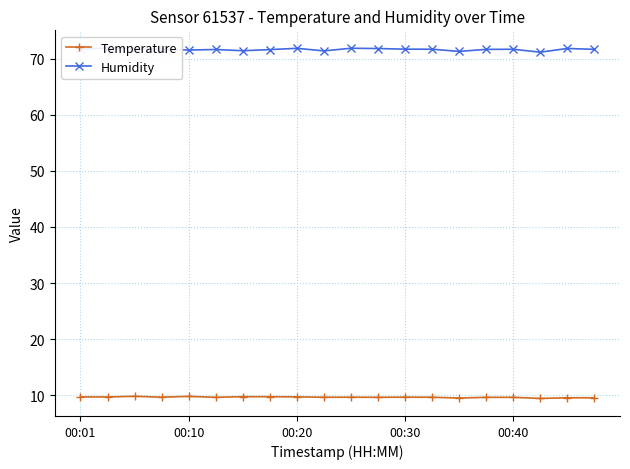

True or false: Humidity and Temperature cross at least once.

False